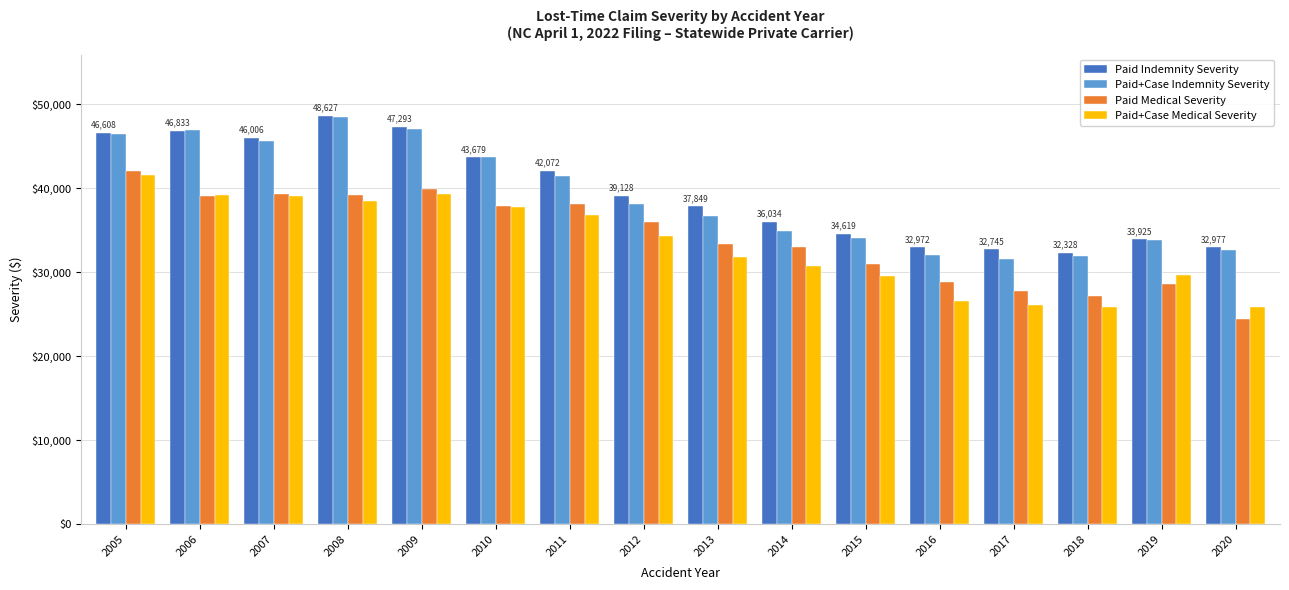

How many distinct data groups are displayed?

4